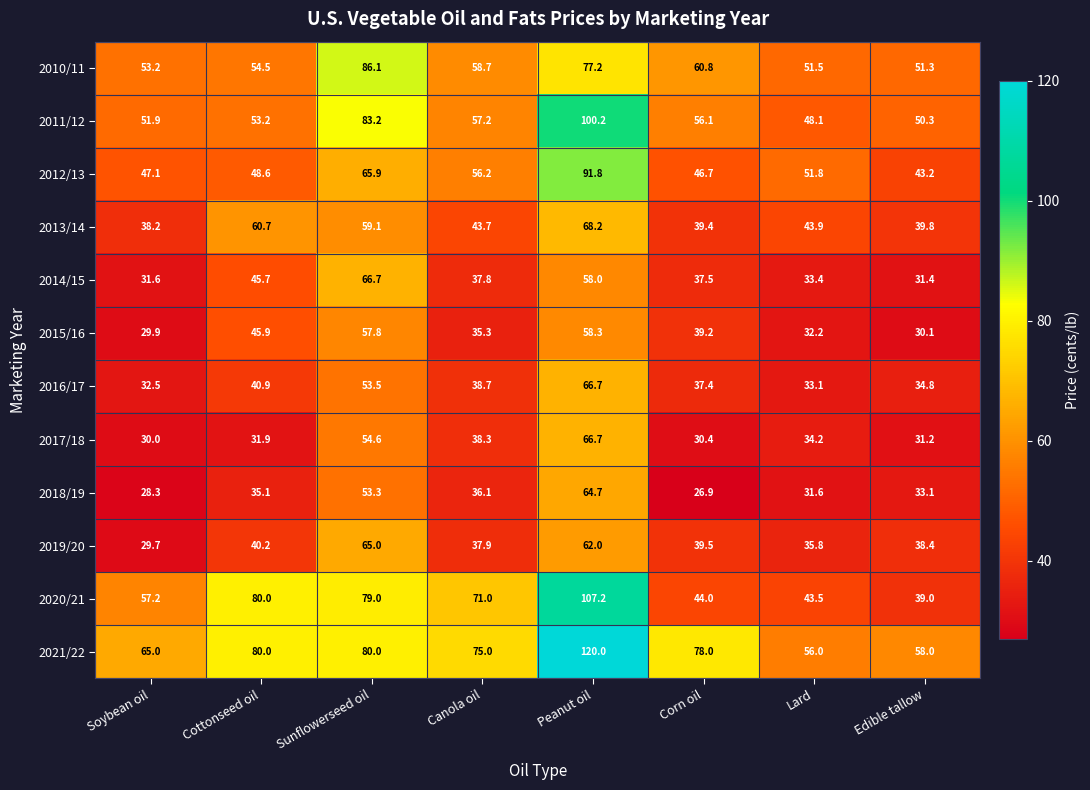

At which label does 2014/15 first exceed 37?

Cottonseed oil